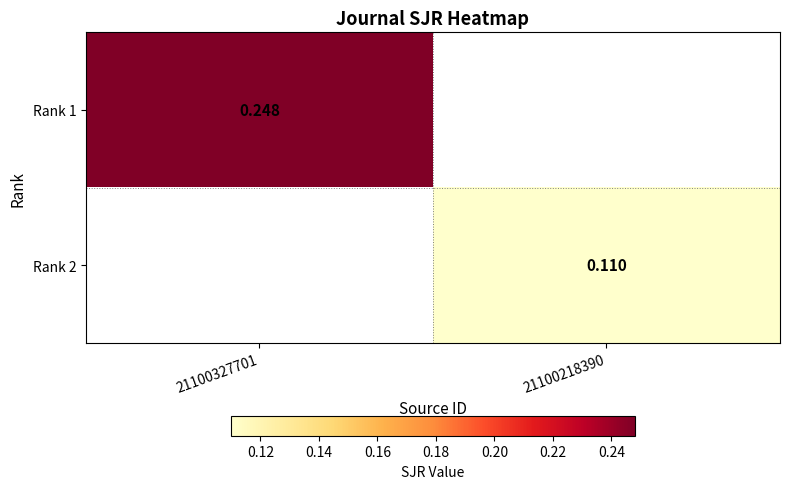

Is the value of Rank 1 at 21100327701 greater than the value of Rank 2 at 21100218390?

Yes